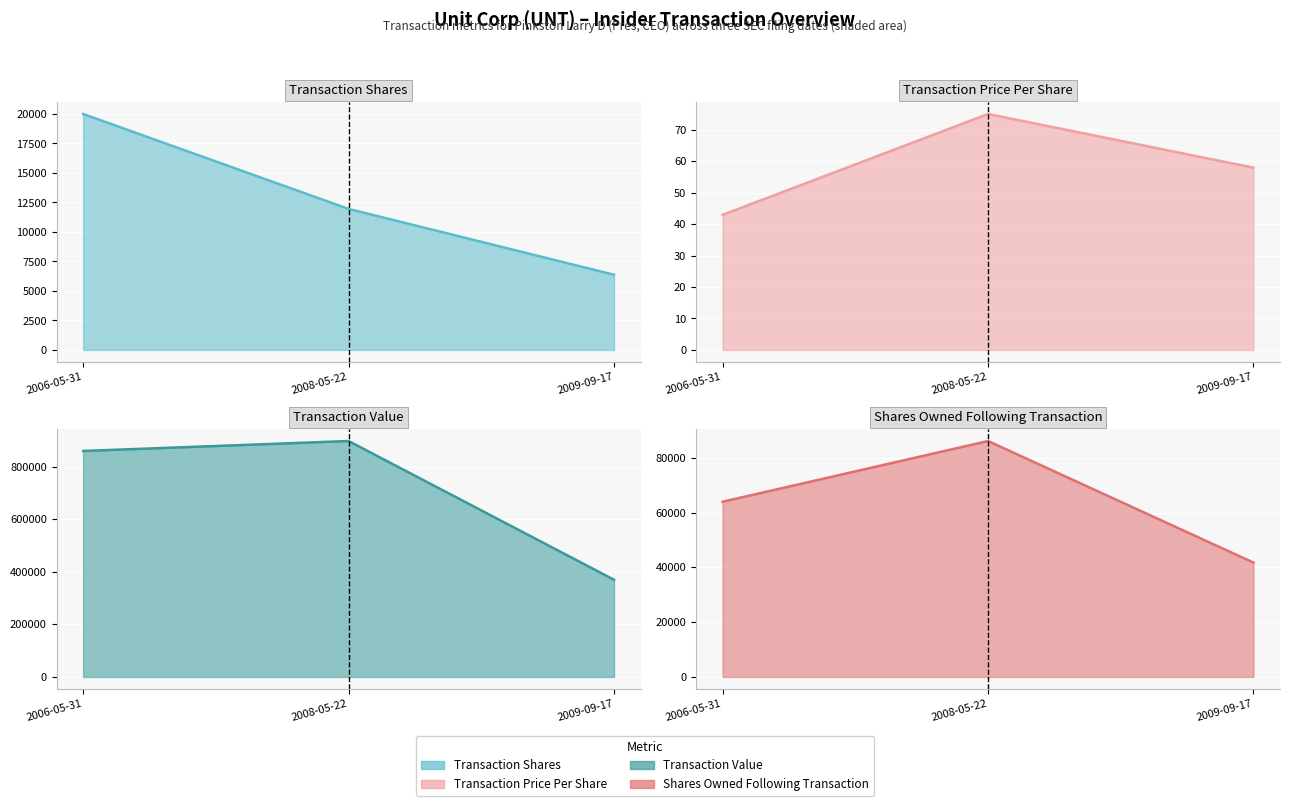

Which series changed the most between 2008-05-22 and 2009-09-17?

transactionValue